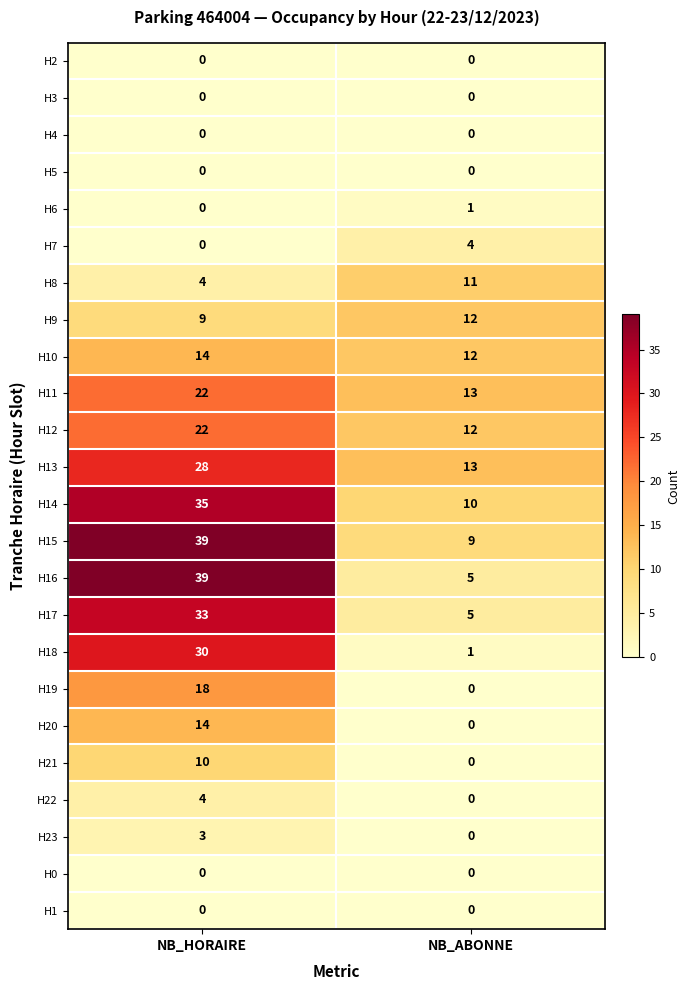

What is the difference between the H22 values at NB_HORAIRE and NB_ABONNE?

4